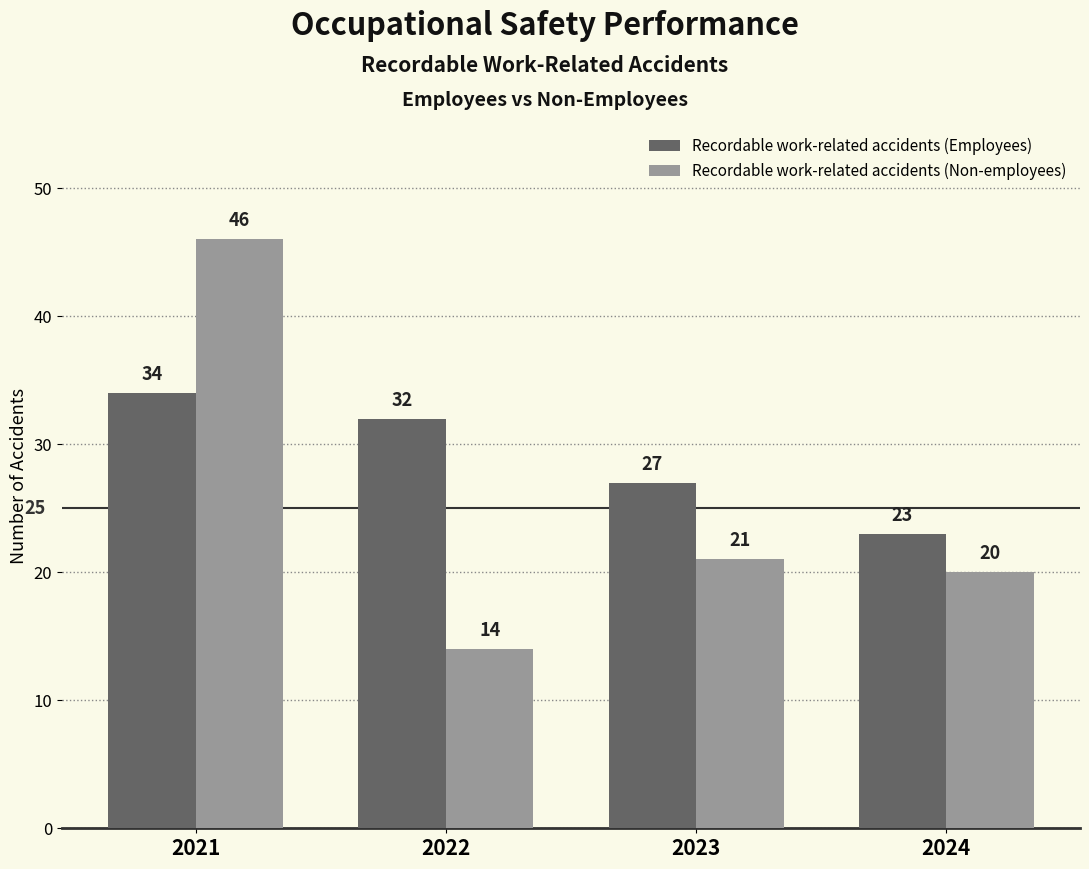

At which label does Recordable work-related accidents (Non-employees) reach its peak?

2021